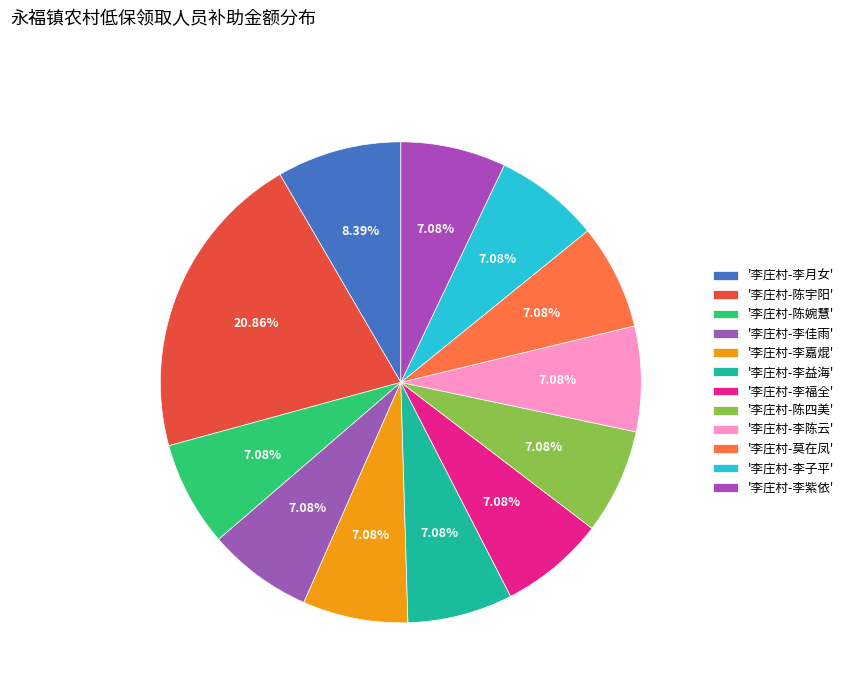

How many slices are in this pie chart?

12